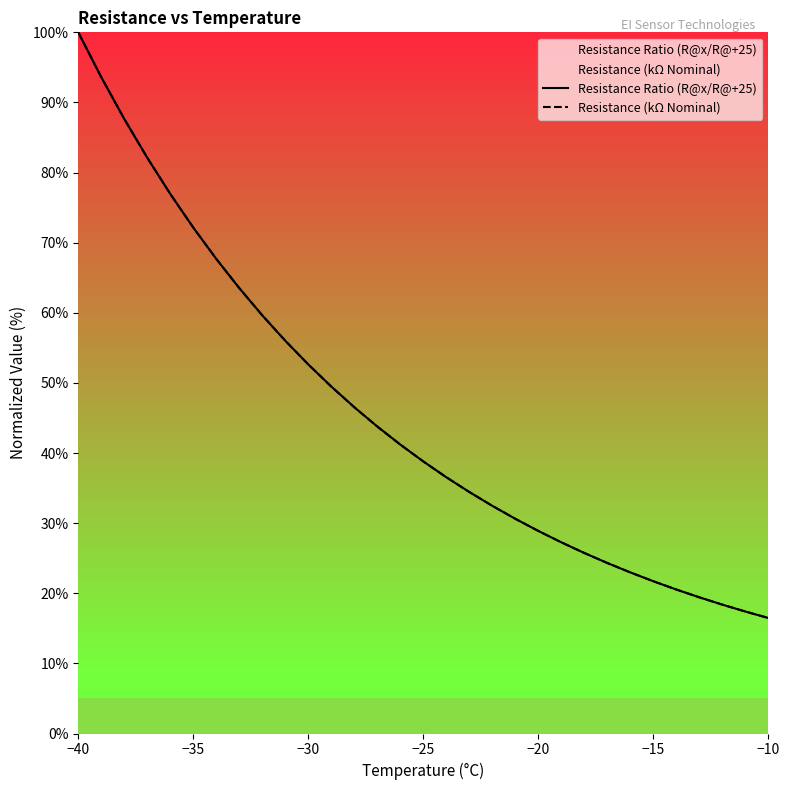

How many intersections are there between Resistance Ratio (R@x/R@+25) and Resistance (kΩ Nominal)?

2